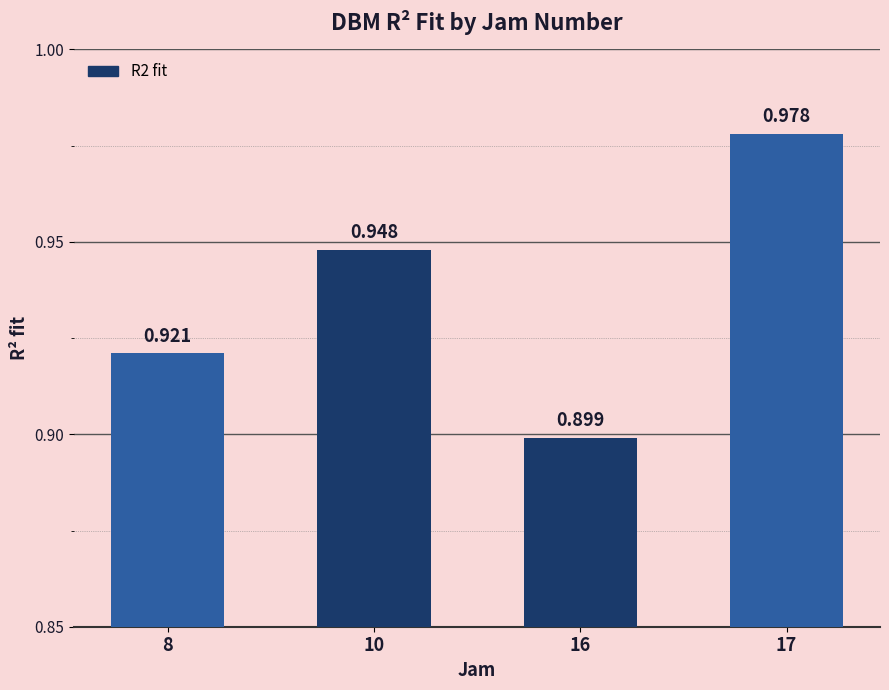

What is the value of the 3rd bar from the left?

0.9